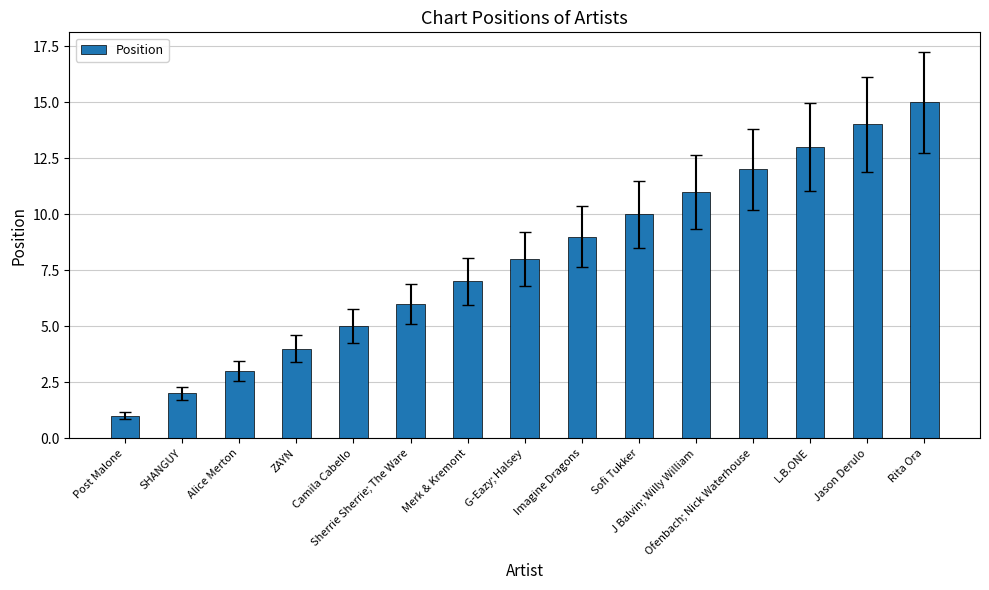

What is the average value?

8